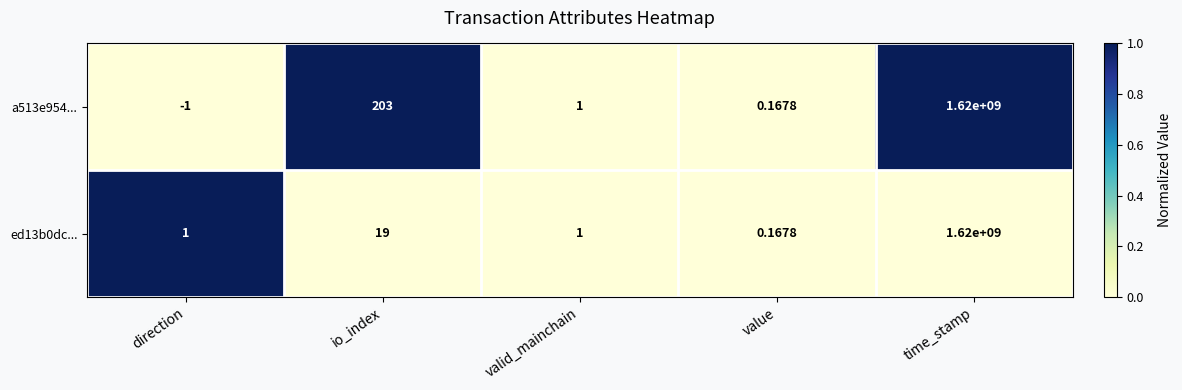

Which category has the lowest value across all series?

direction